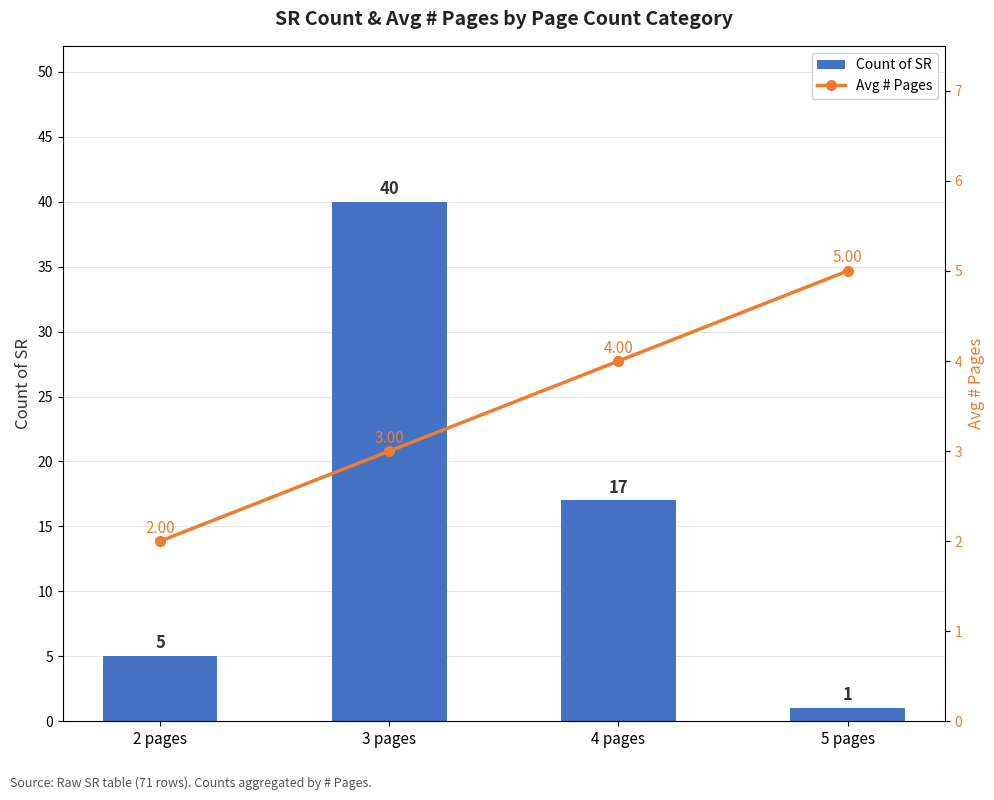

Which category has the highest value across all series?

3 pages